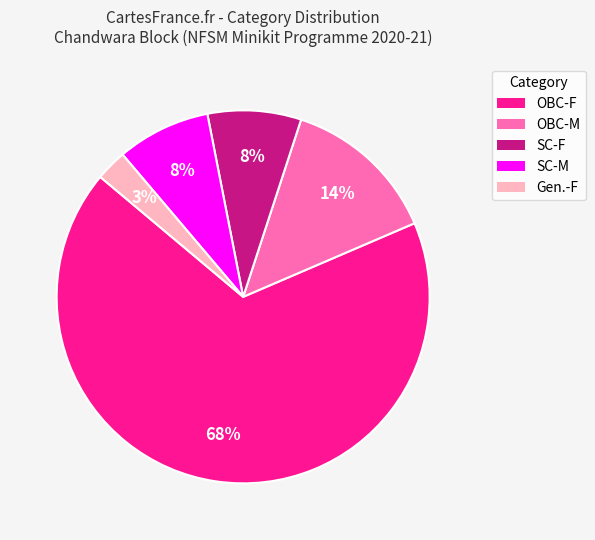

To the nearest percent, what is the average slice percentage?

20%